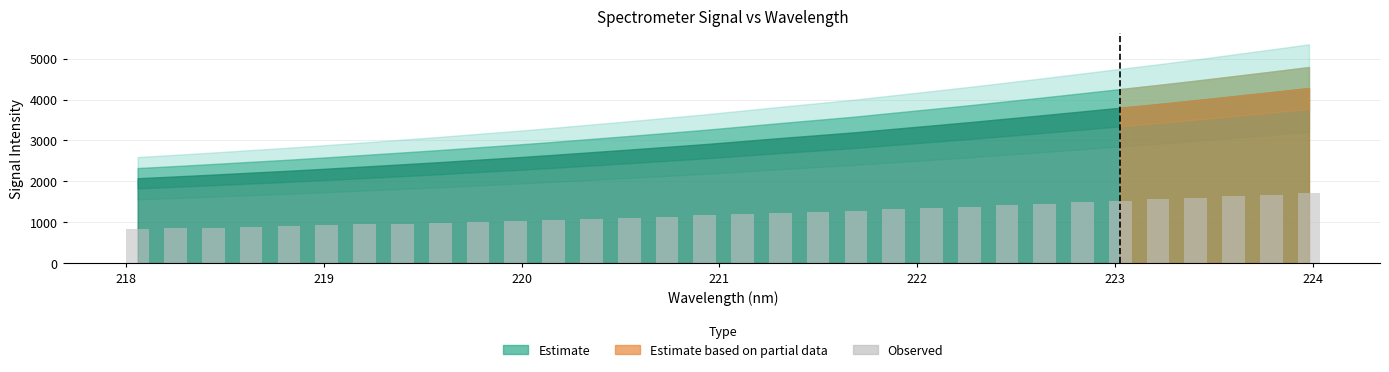

What is the value of the 4th bar from the left?

884.4